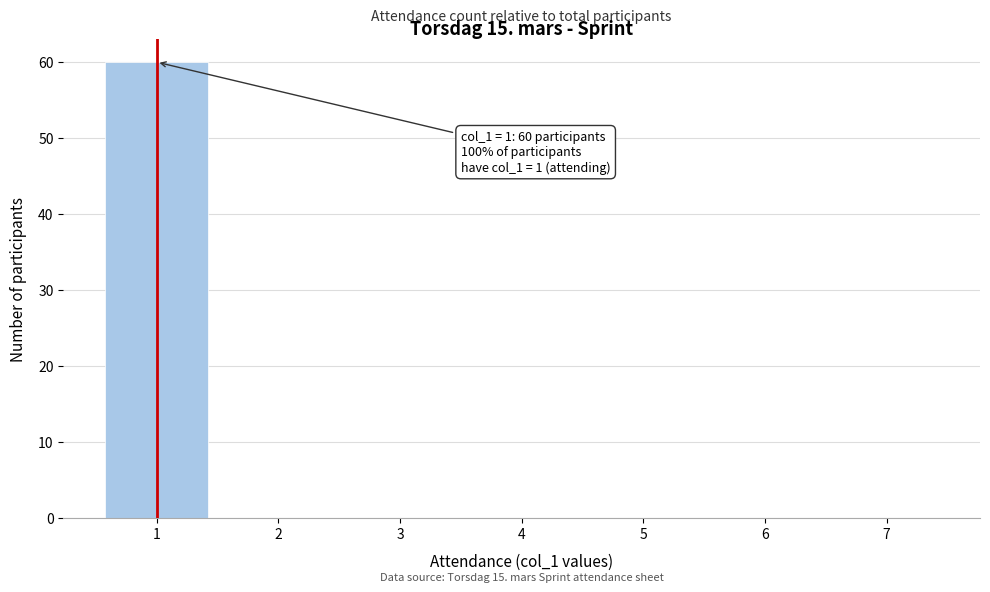

Reading right to left, extract all data points from this chart.

7=0	6=0	5=0	4=0	3=0	2=0	1=60